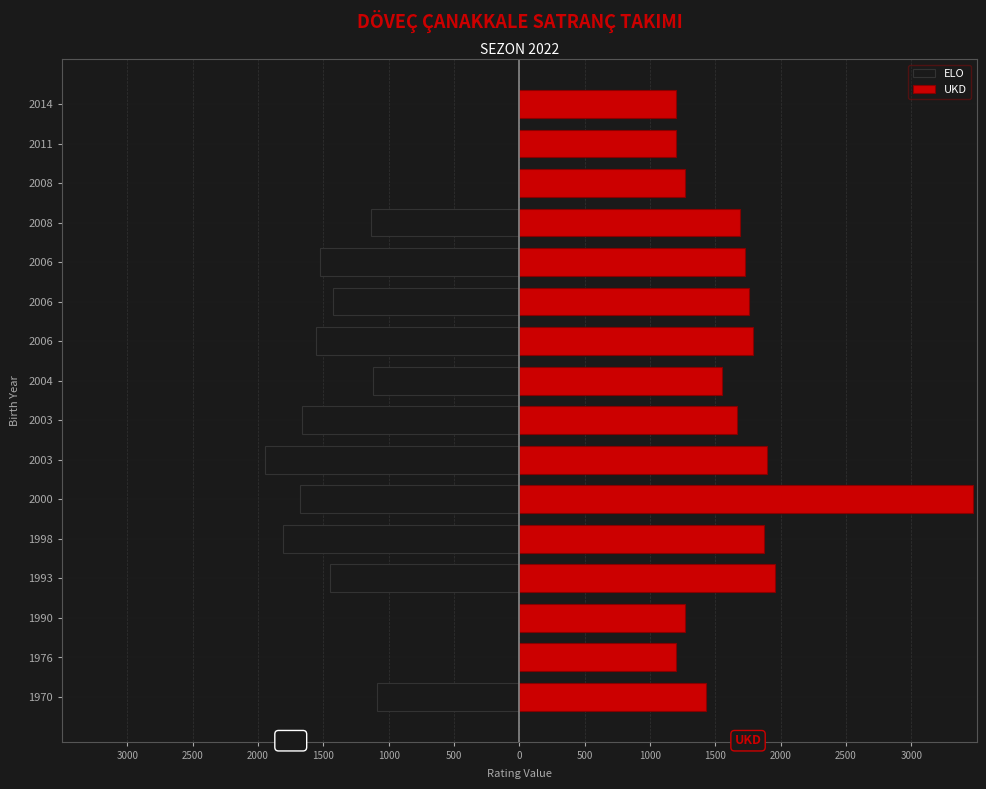

What is the difference between the maximum and minimum values in the ELO series?

1945